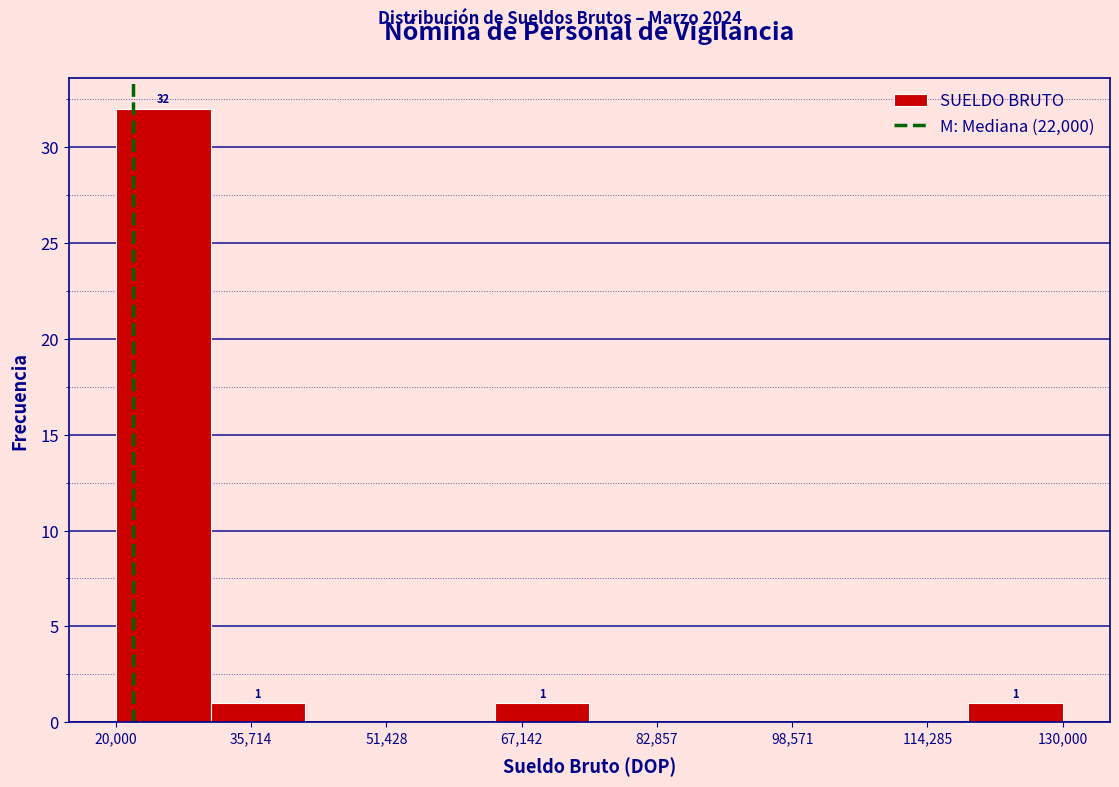

Over which range of the x-axis is the bar tallest?

20000 to 31000